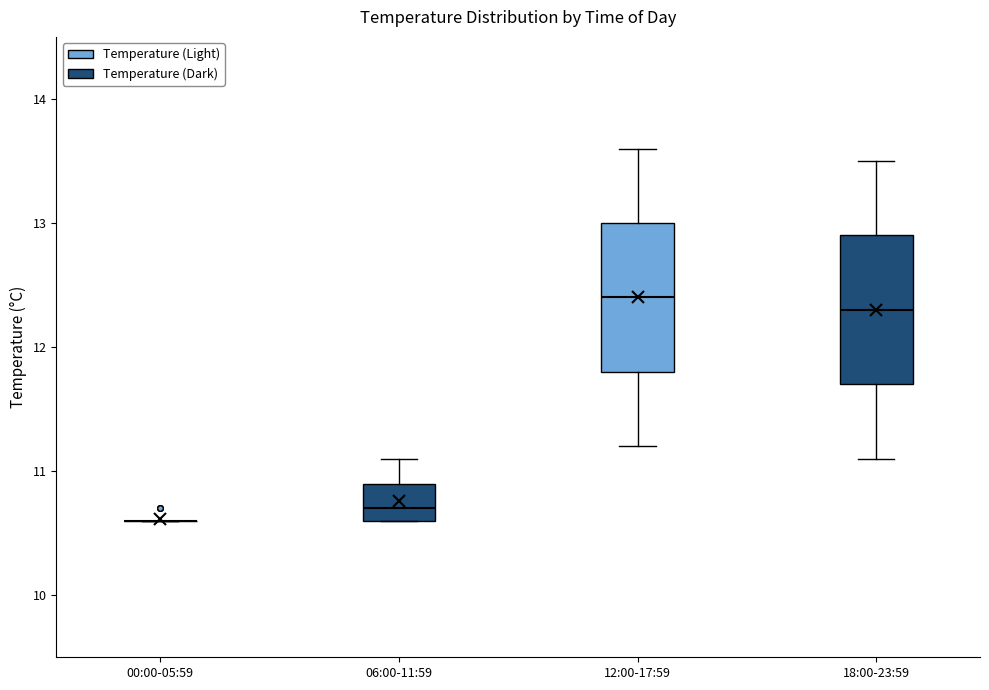

Reading left to right, transcribe this box plot: for each box, give where its median line is, the range the box spans, and where its two whiskers end, as read against the y-axis. The values are not printed on the chart, so give them approximately, as read against the axis.

00:00-05:59: box collapsed to a line at 10.6, whiskers 10.6 to 10.6
06:00-11:59: median 10.7, box 10.6 to 10.9, whiskers 10.6 to 11.1
12:00-17:59: median 12.4, box 11.8 to 13.0, whiskers 11.2 to 13.6
18:00-23:59: median 12.3, box 11.7 to 12.9, whiskers 11.1 to 13.5